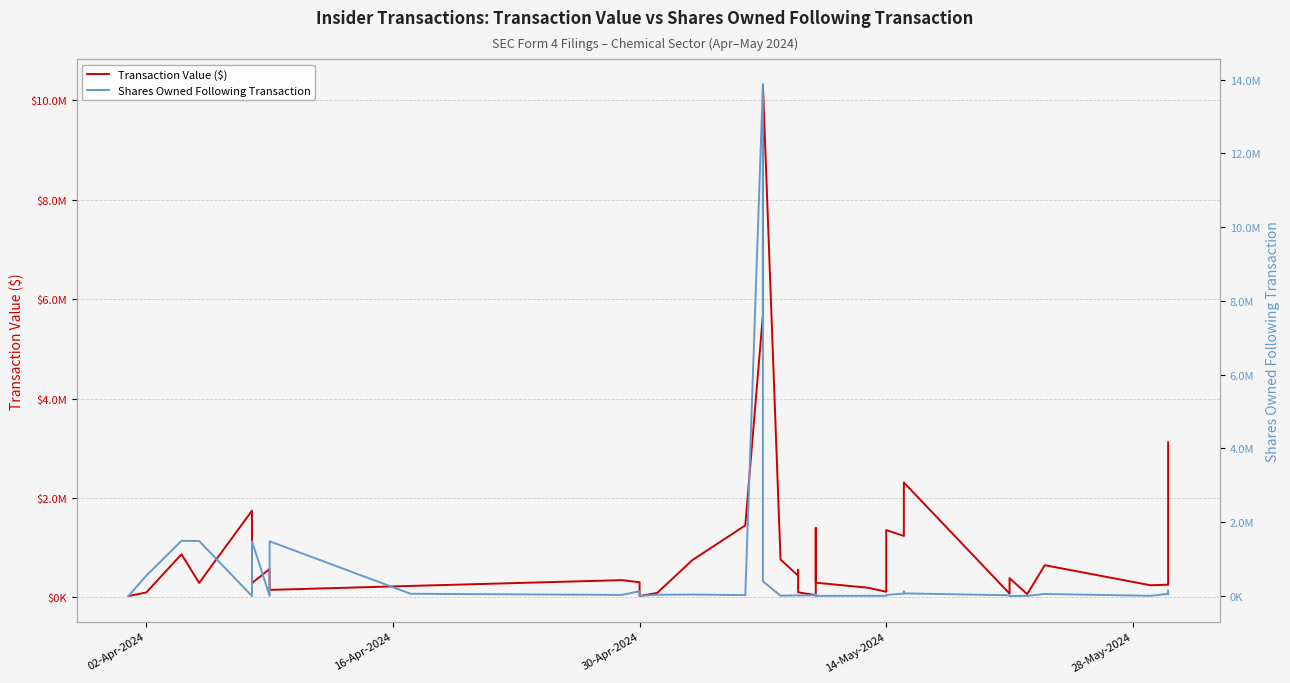

How many values in the Shares Owned Following Transaction series are below 30663?

20